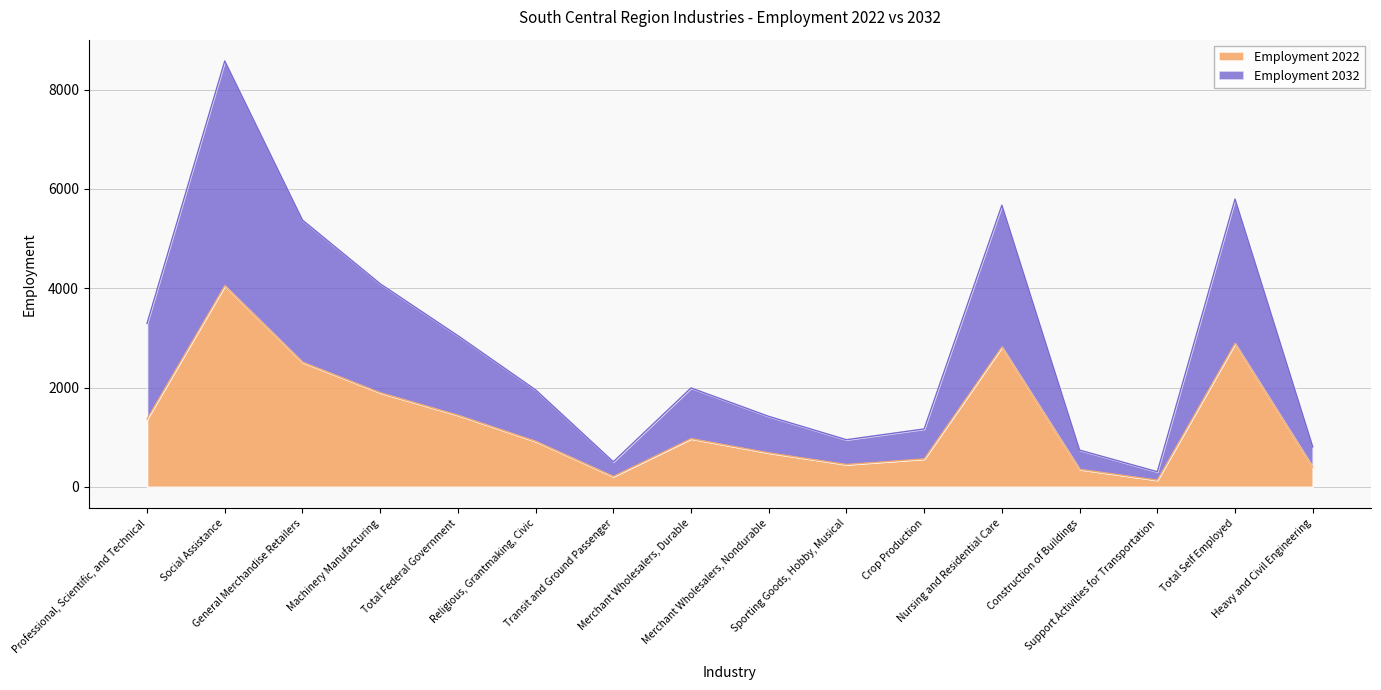

At how many categories does at least one series exceed 184?

16